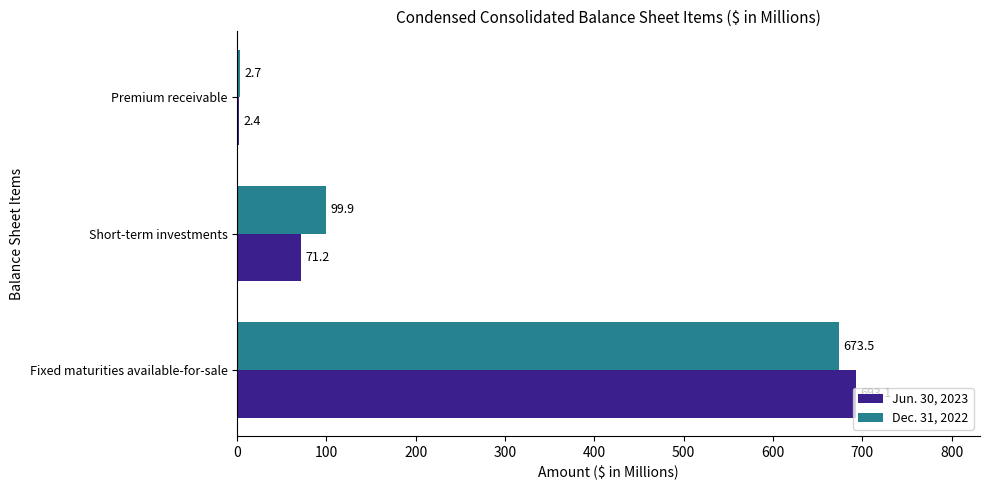

What are all the series names shown in the legend?

Jun. 30, 2023, Dec. 31, 2022